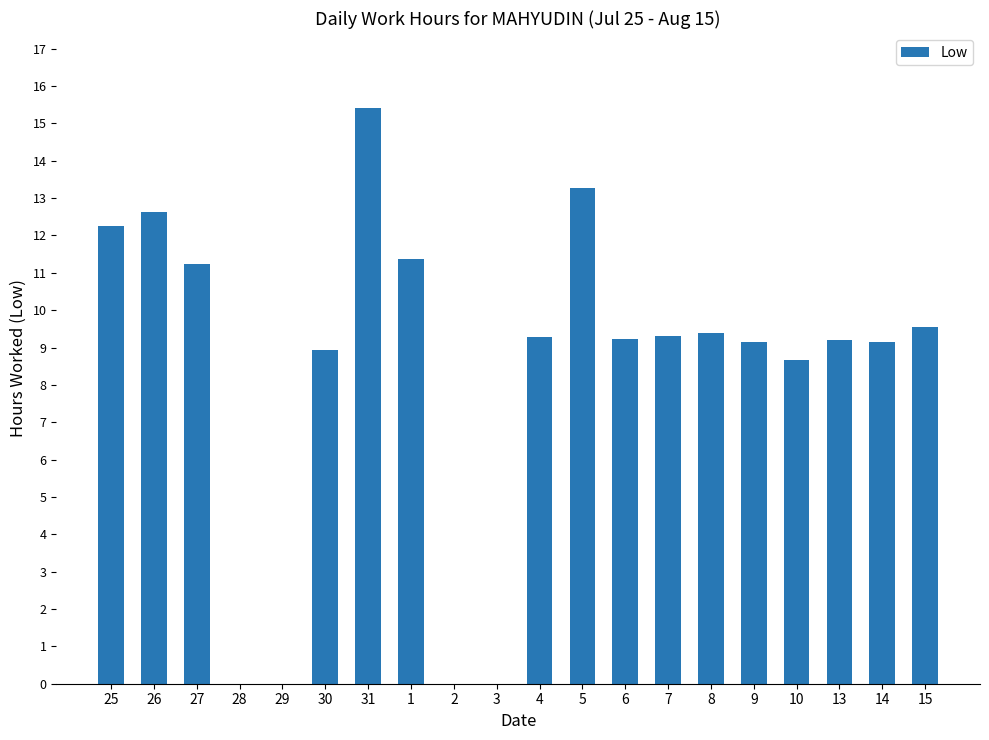

What value does the data have at 25?

12.3